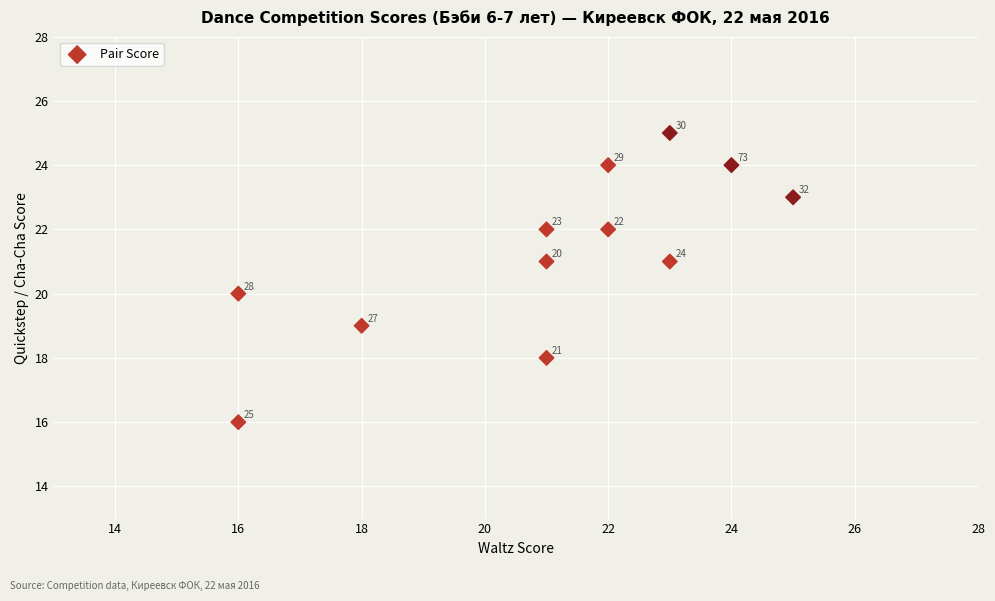

What is the average Y value?

21